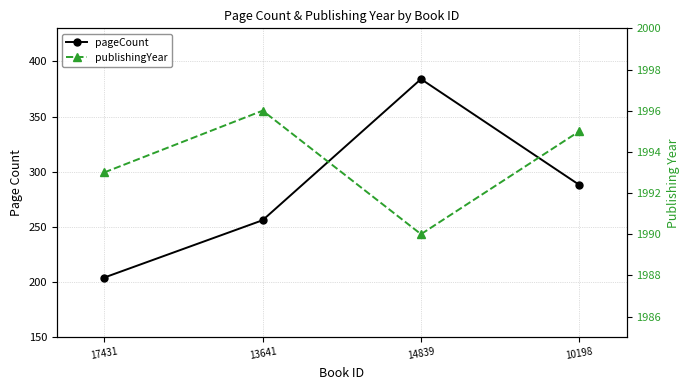

True or false: publishingYear has a value of 2813 at 17431.

False